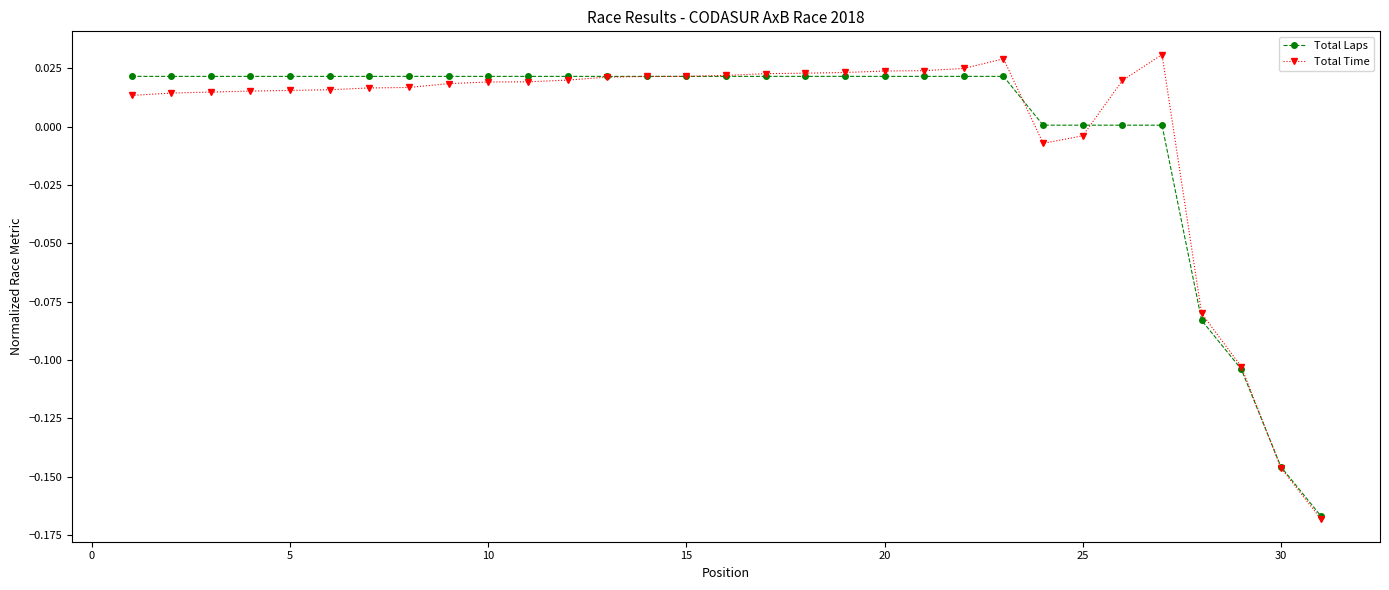

Which series has the widest spread of values?

Total Time